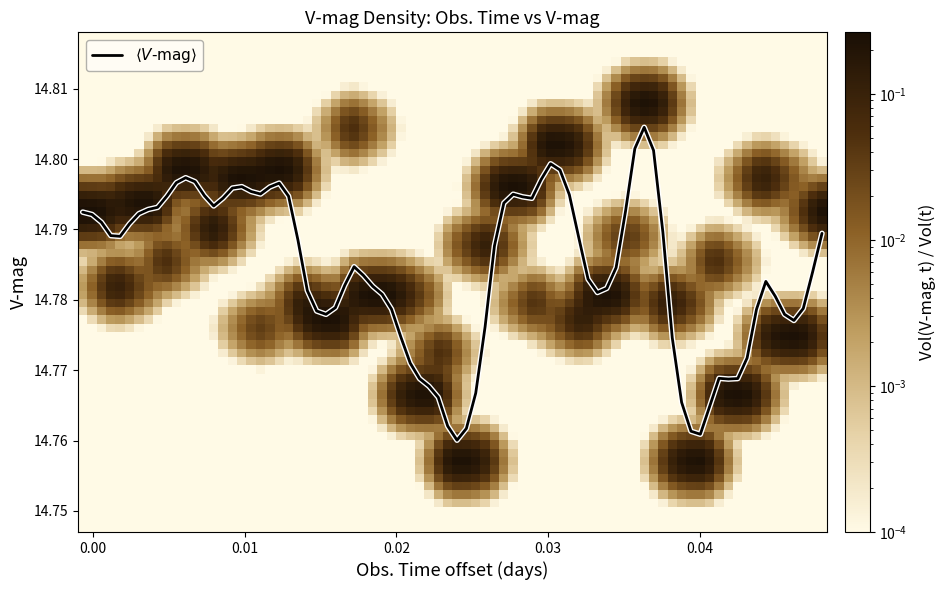

What is the maximum value shown in the chart?

14.8